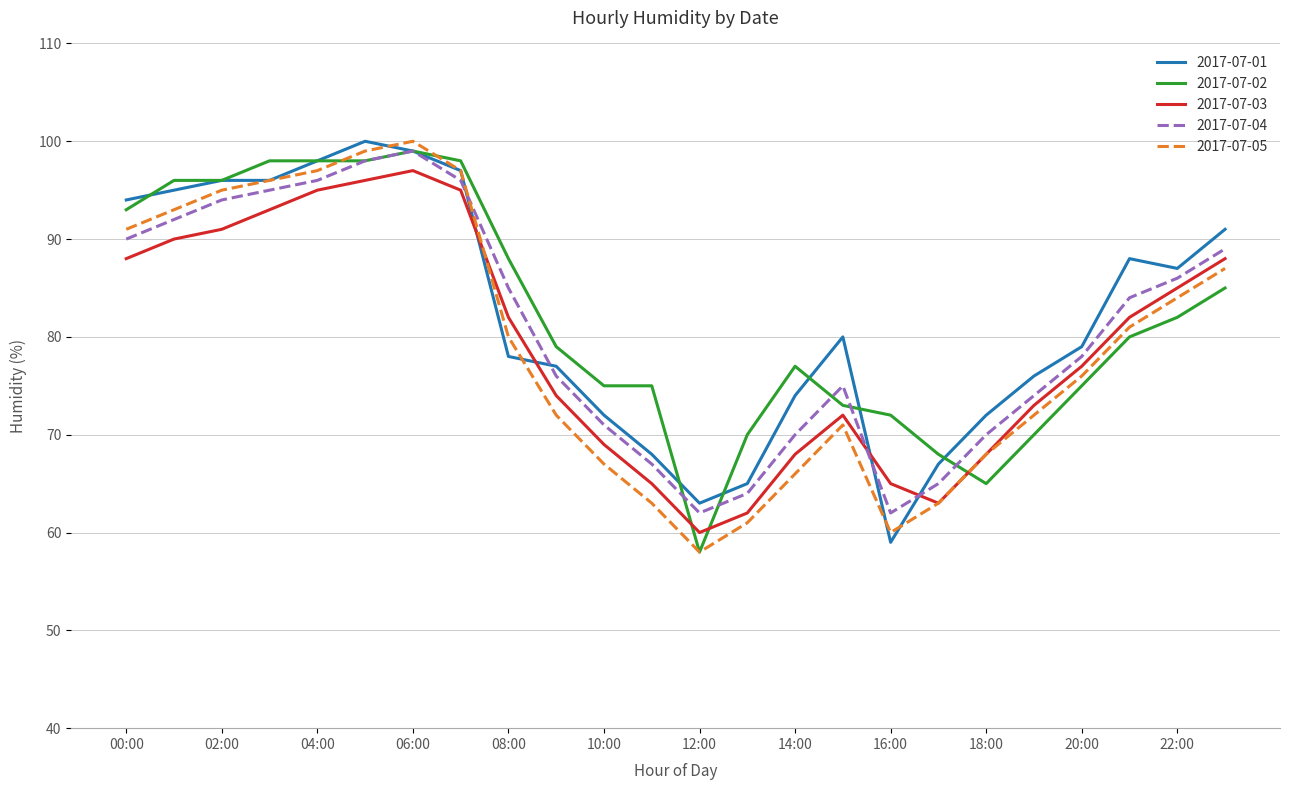

What is the minimum value shown in the chart?

58